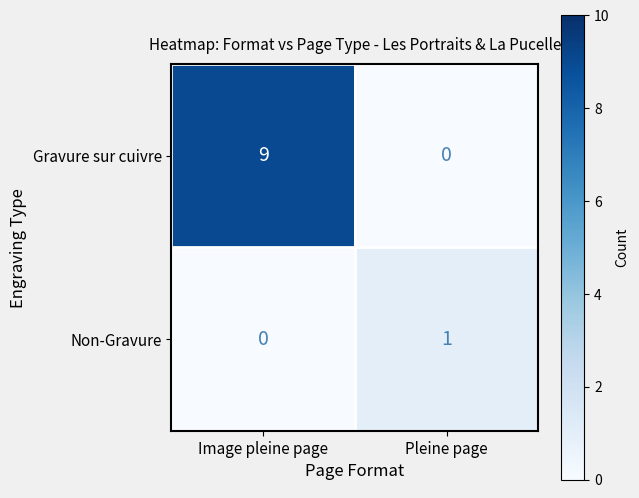

Rank the series by their maximum value, from highest to lowest.

Gravure sur cuivre, Non-Gravure